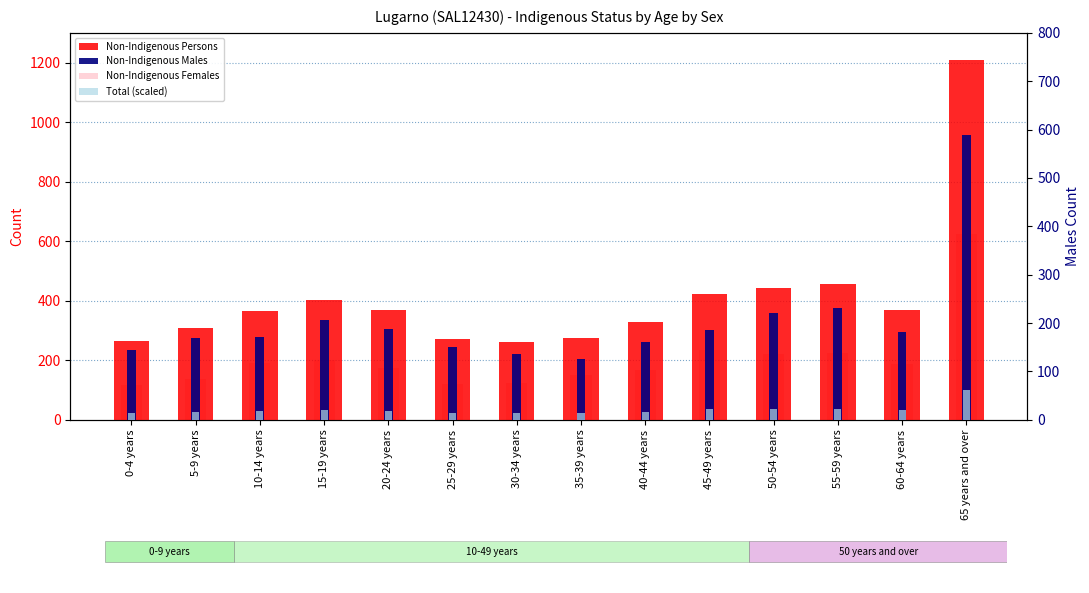

How many groups of bars are there?

14